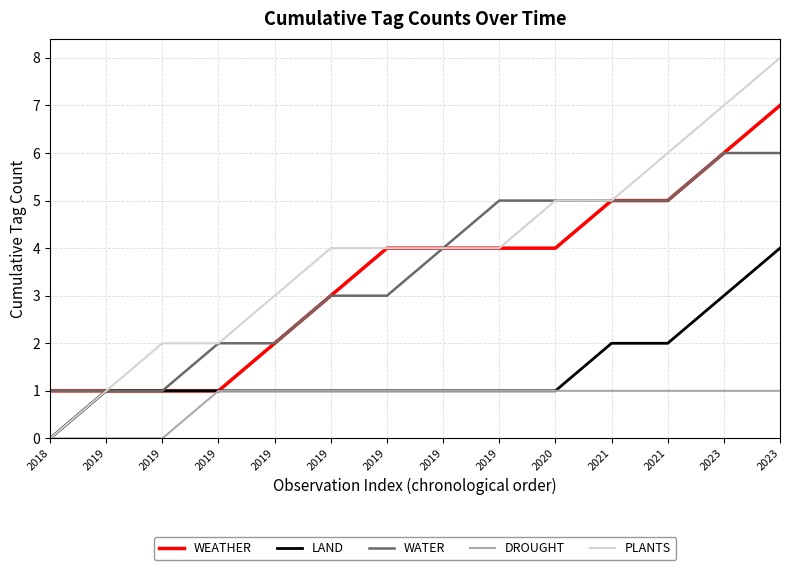

What are all the series names shown in the legend?

WEATHER, LAND, WATER, DROUGHT, PLANTS